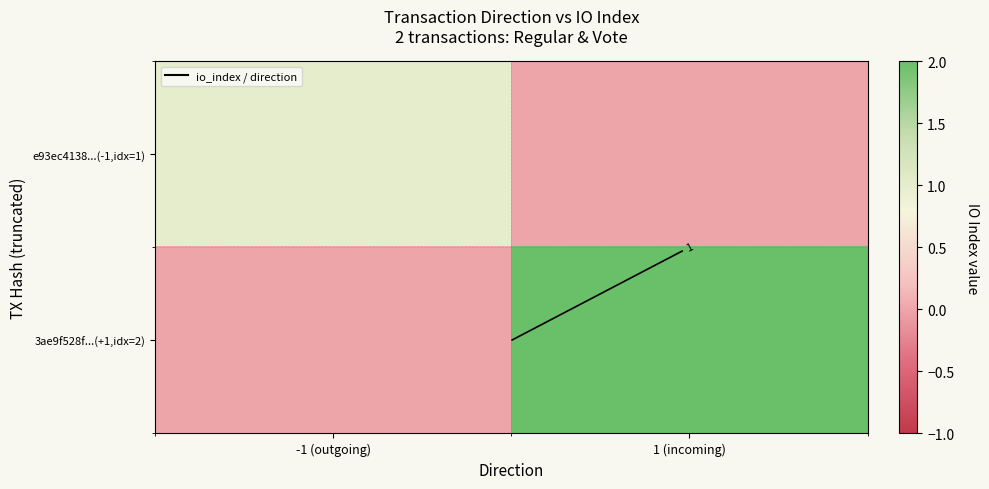

What is the difference between the highest and lowest values at 1 (incoming)?

2